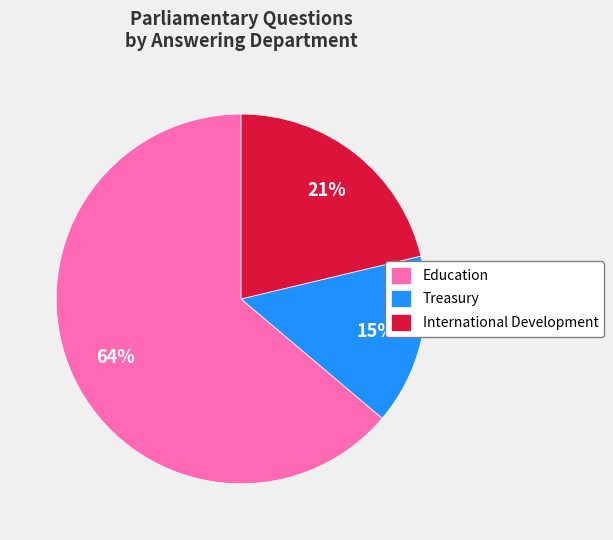

True or false: International Development accounts for 21% of the total.

True